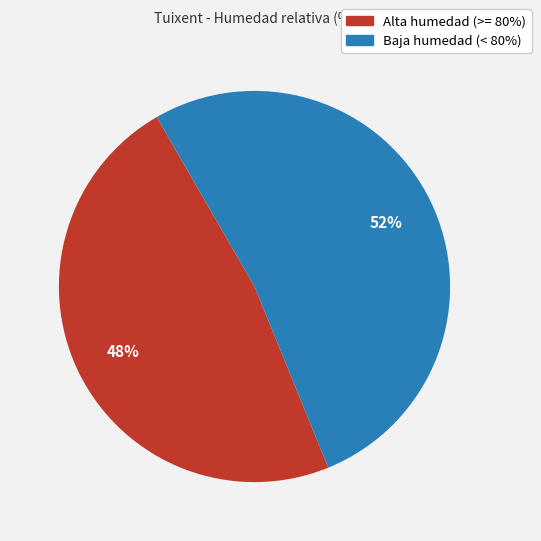

Count the number of slices in the pie.

2